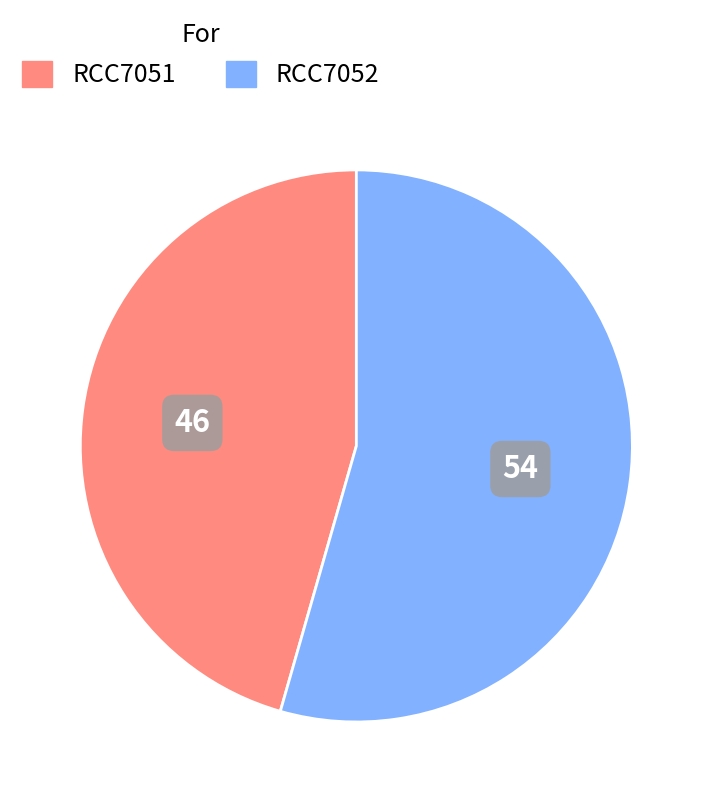

Do RCC7052 and RCC7051 together represent more than half of the pie?

Yes